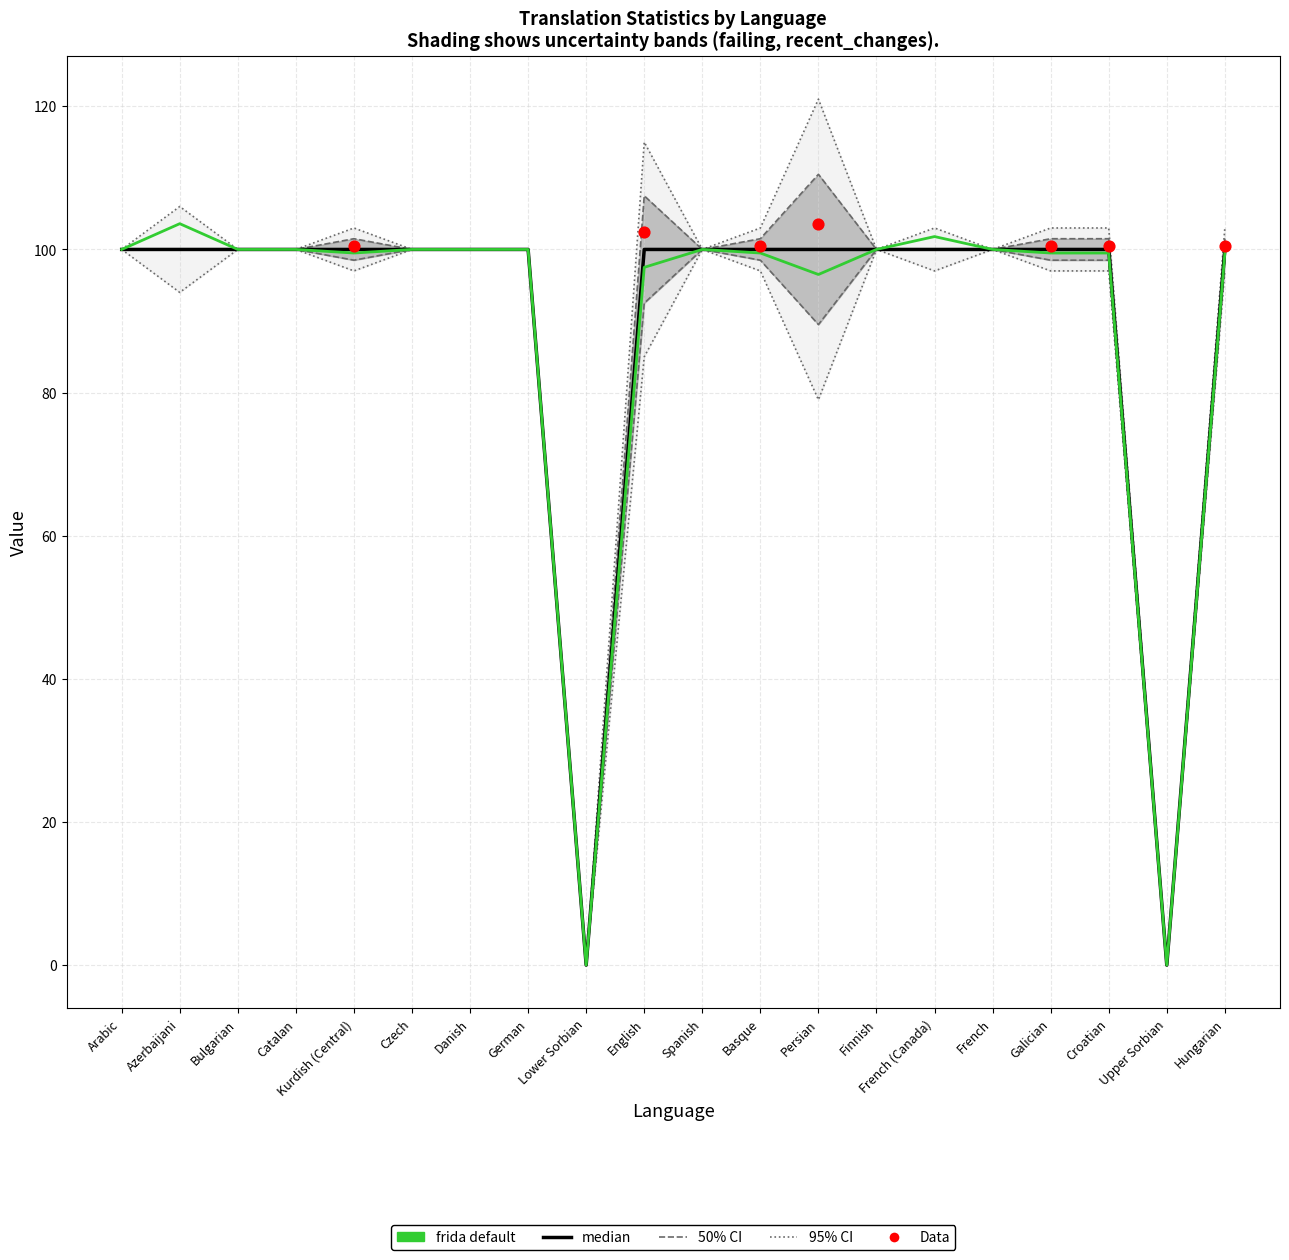

Is the value of translated at French greater than the value of translated_percent at Czech?

No